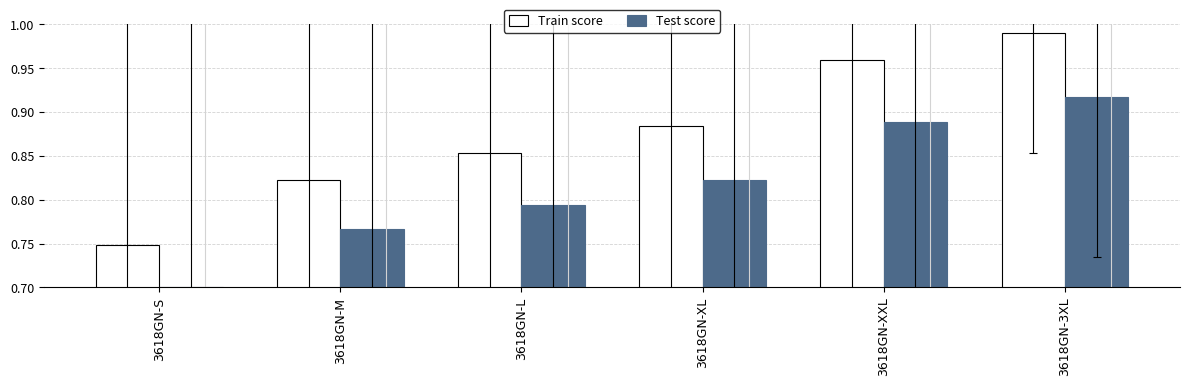

Does the chart contain stacked bars?

No